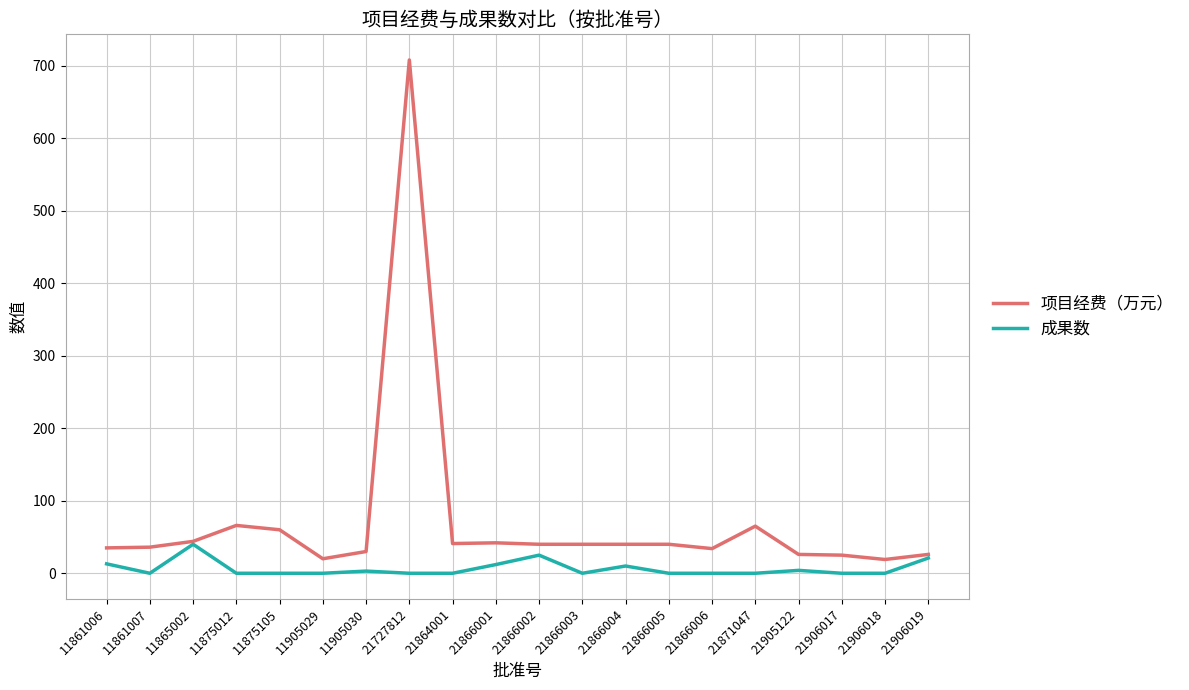

Is the value of 项目经费（万元） at 21866006 greater than the value of 成果数 at 11861007?

Yes